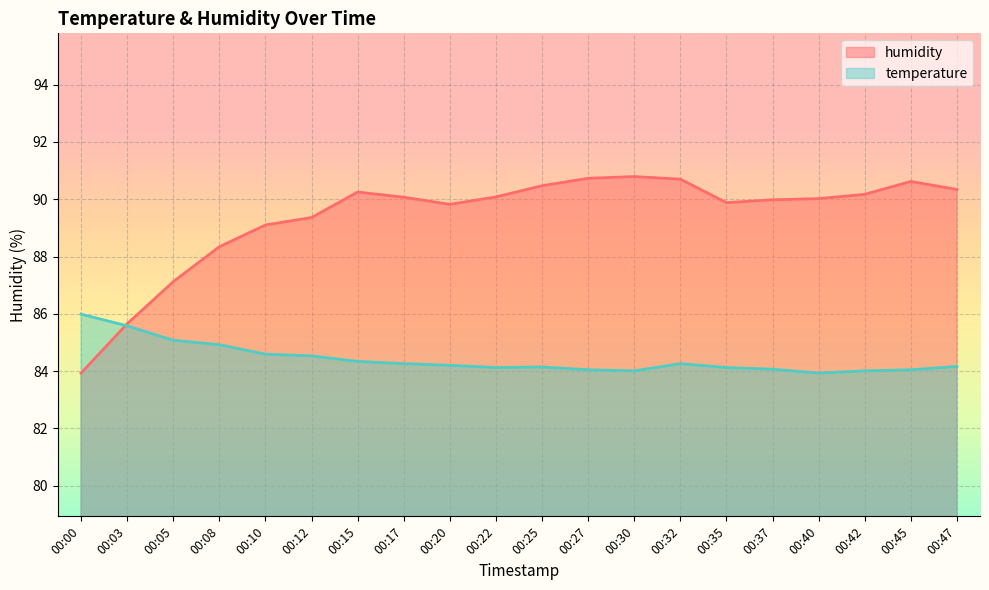

At 00:08, list the series in order from largest to smallest.

humidity, temperature